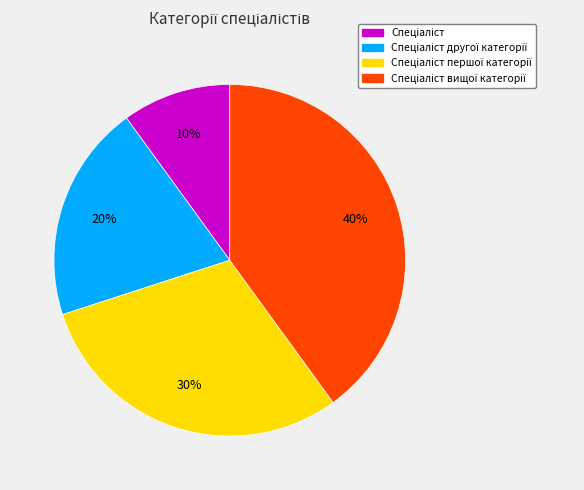

Is there a majority slice in this chart?

No